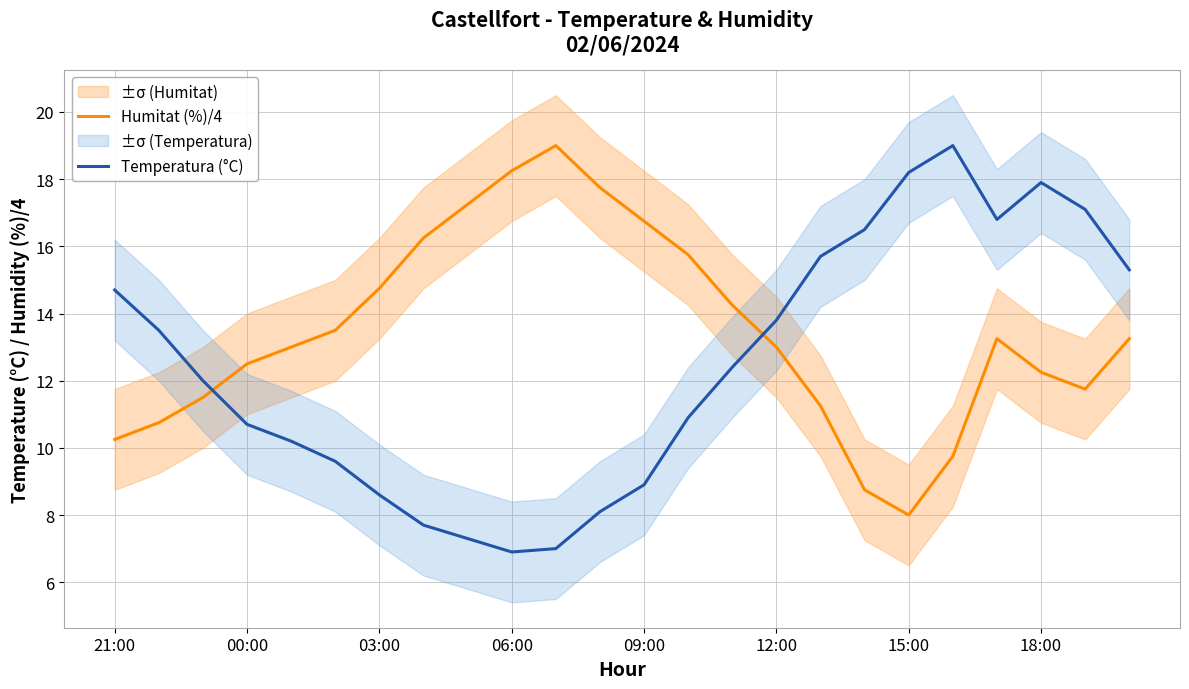

In Temperatura (°C), how many points are lower than both neighbors (excluding endpoints)?

2